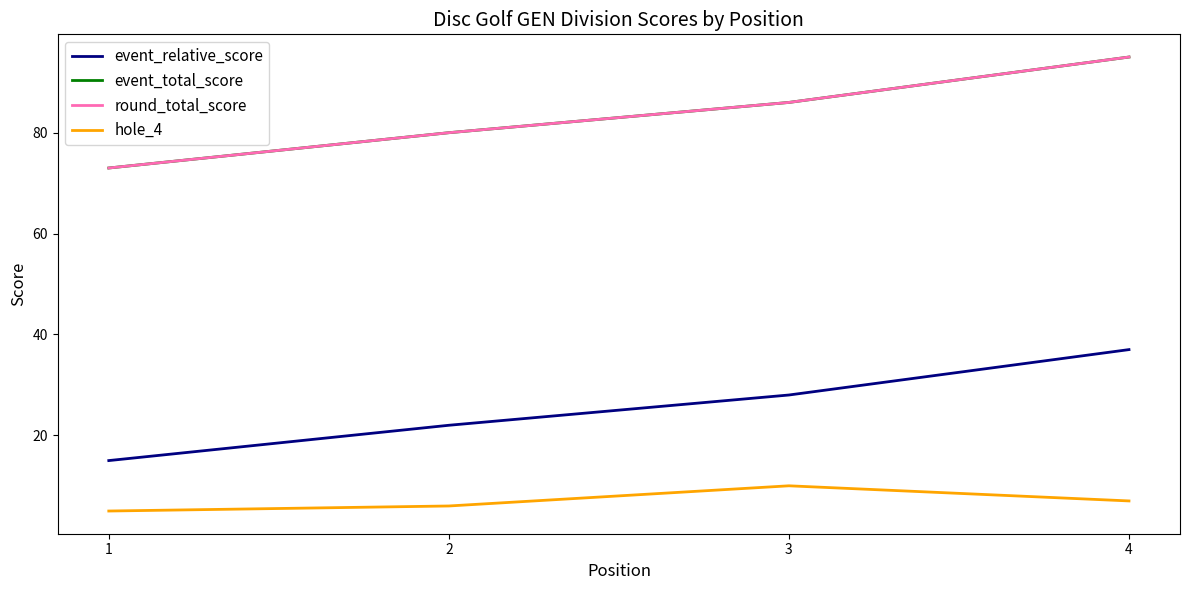

Does the chart display data point markers on the line(s)?

No